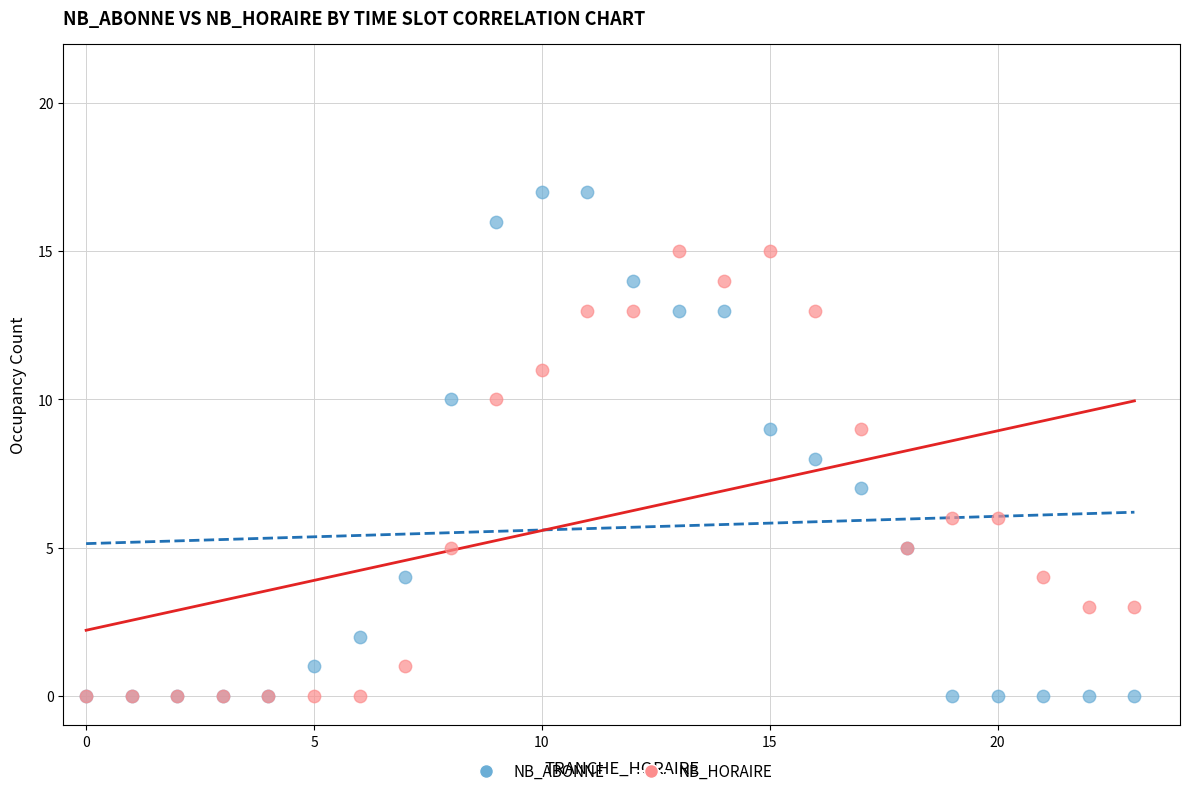

What are all the series names shown in the legend?

NB_ABONNE, NB_HORAIRE